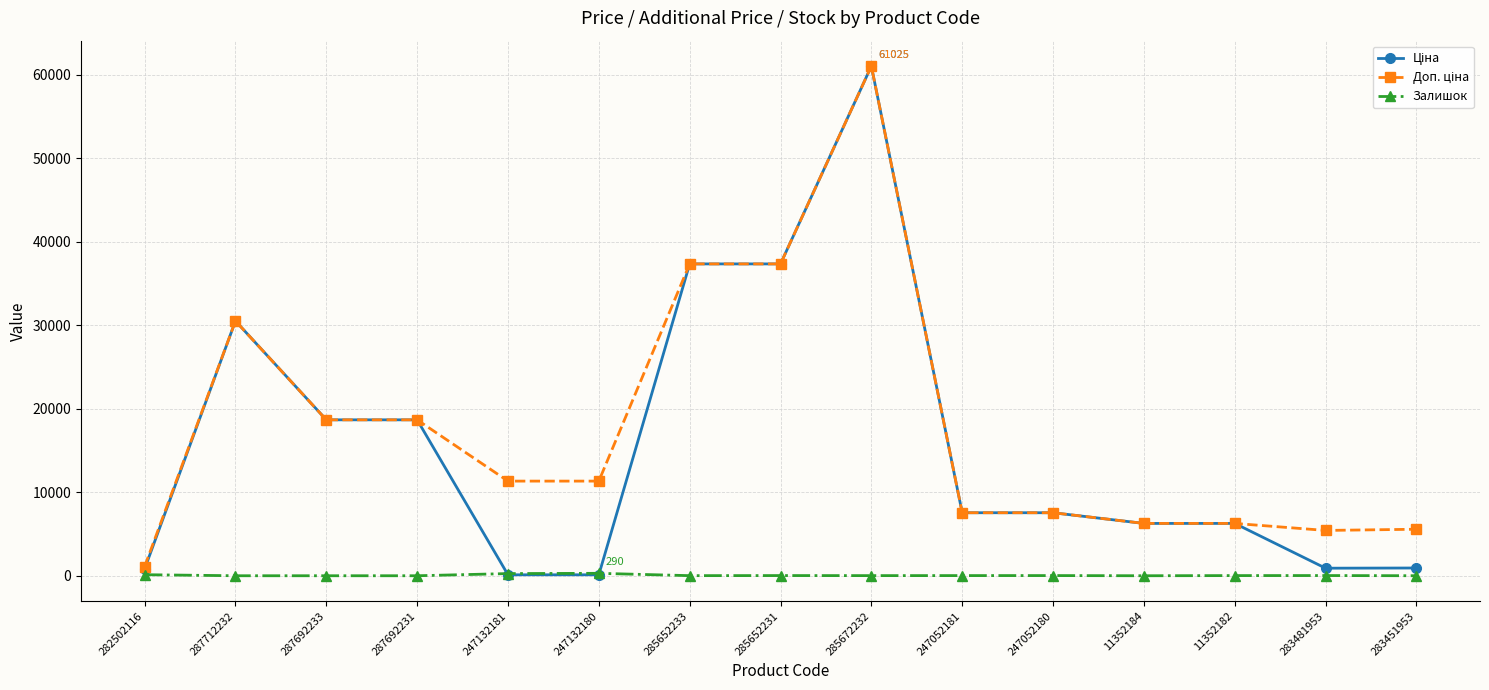

At how many categories does at least one series exceed 22363?

4